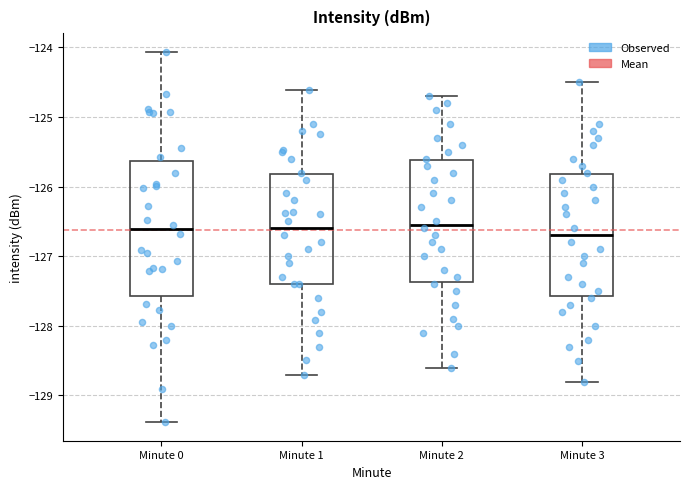

Which box is the tallest, from its lower edge to its upper edge?

Minute 0